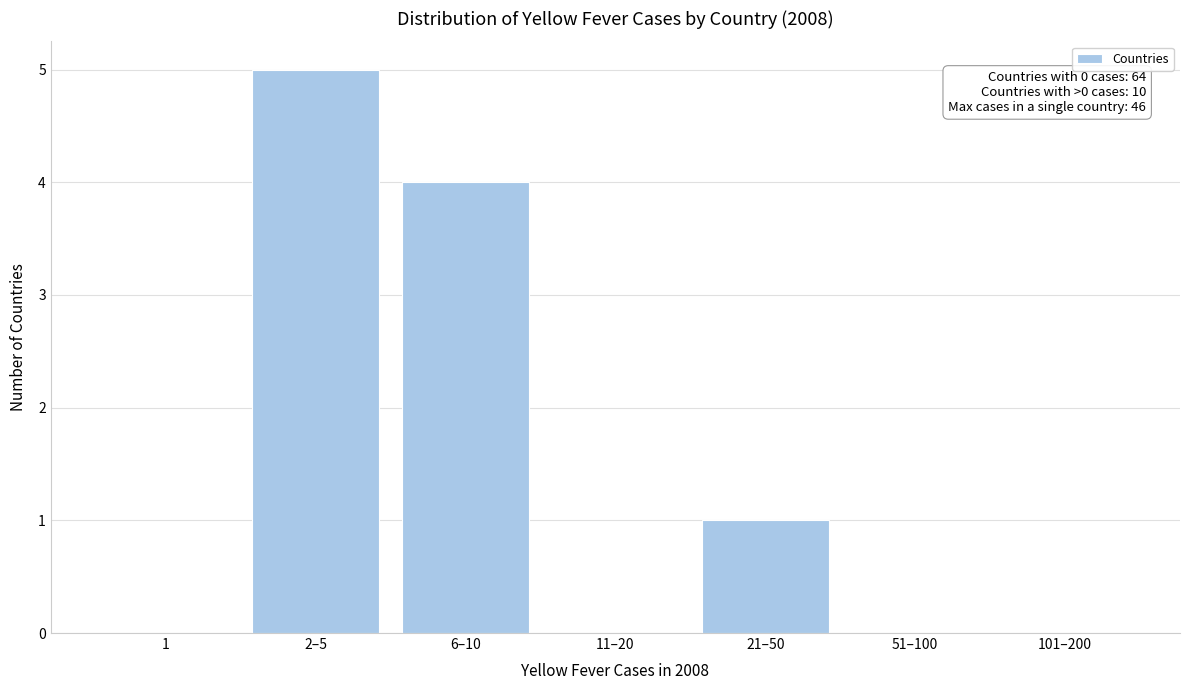

Reading left to right, what are all the values shown in this chart?

1=0	2–5=5	6–10=4	11–20=0	21–50=1	51–100=0	101–200=0